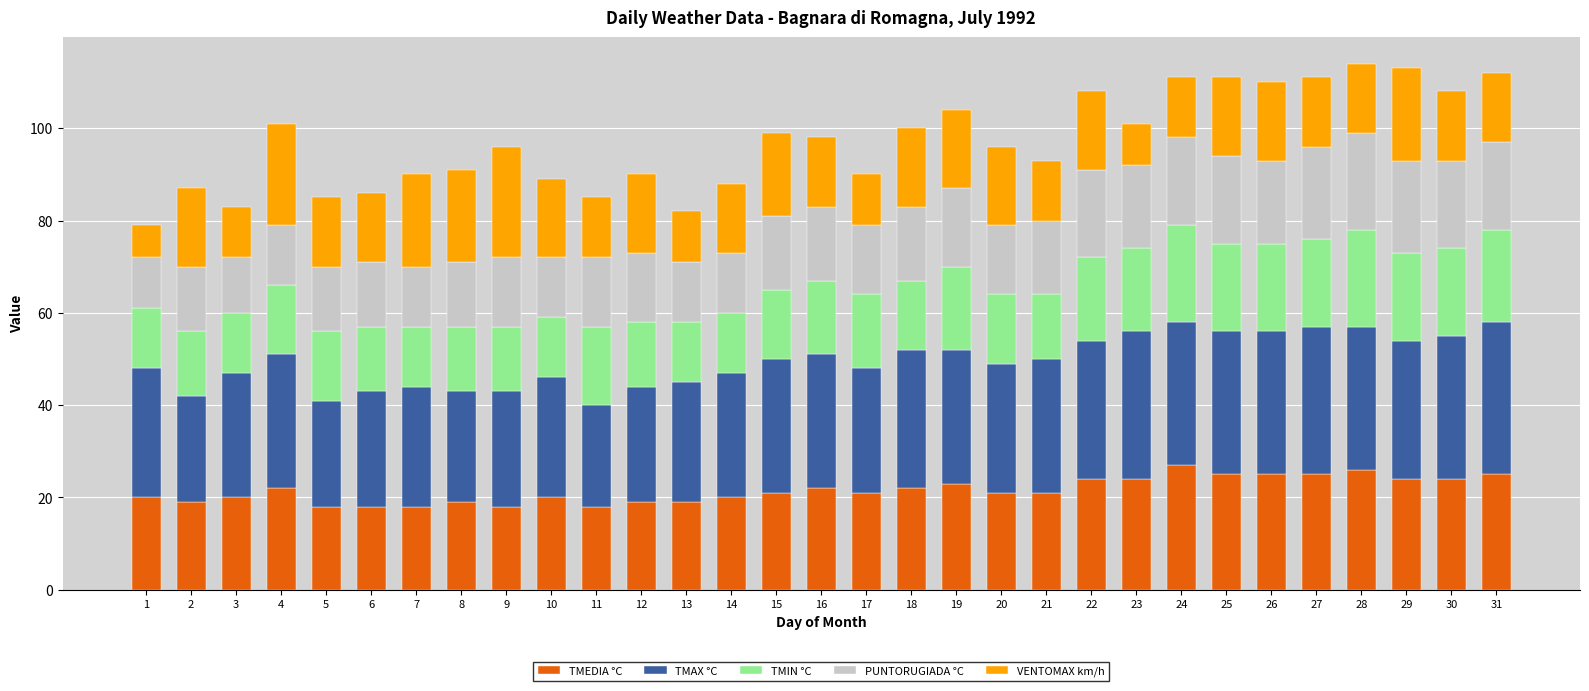

True or false: TMEDIA °C has a value of 17 at 25.

False